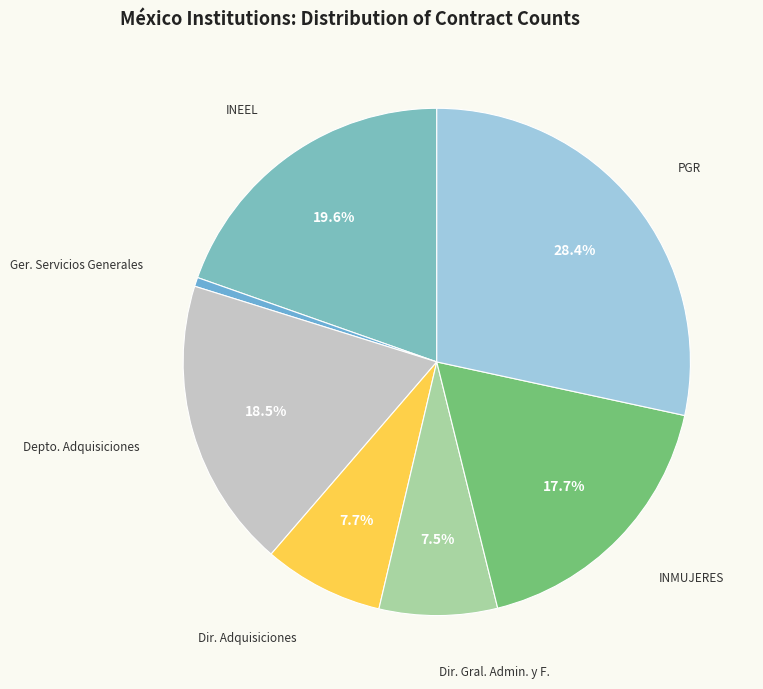

Is there a majority slice in this chart?

No